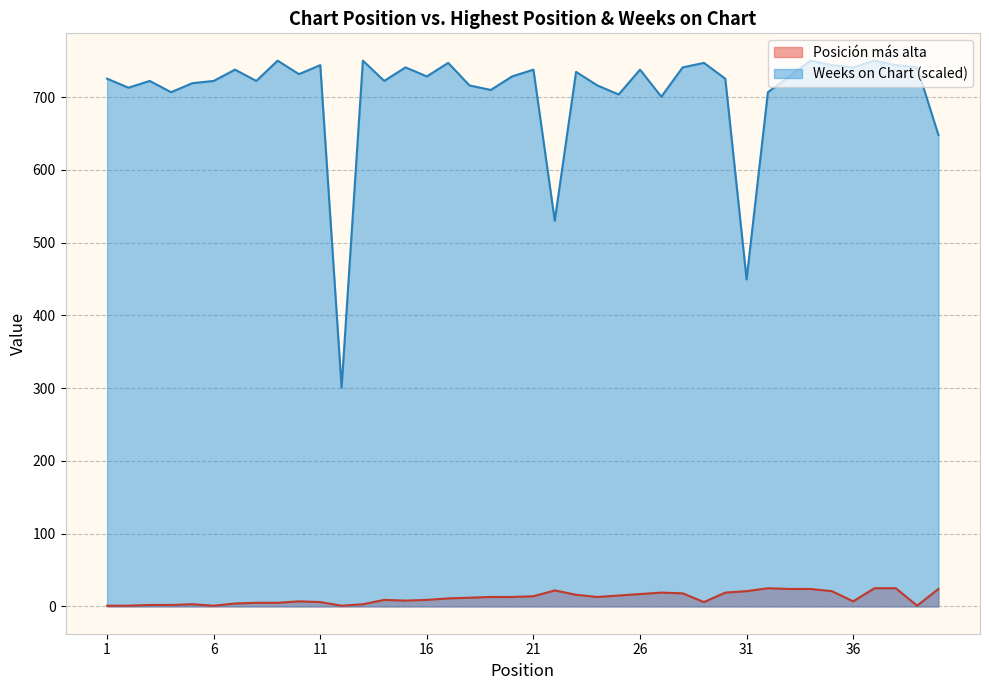

True or false: Posición más alta has a value of 33.9 at 31.

False